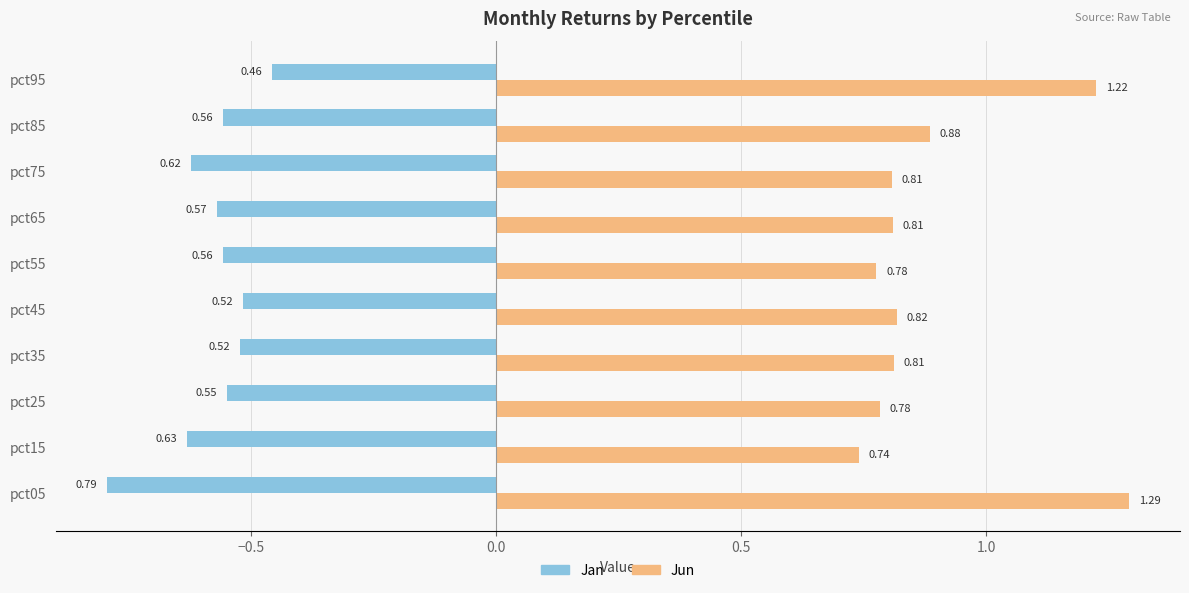

At which category is the sum across all series the highest?

pct95